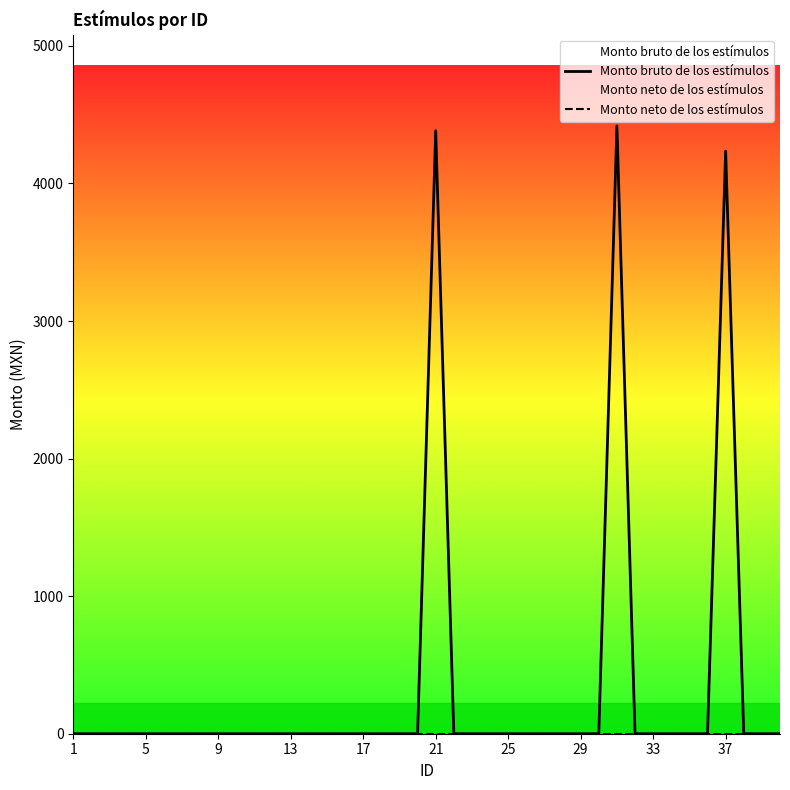

What are all the series names shown in the legend?

Monto bruto de los estímulos, Monto neto de los estímulos